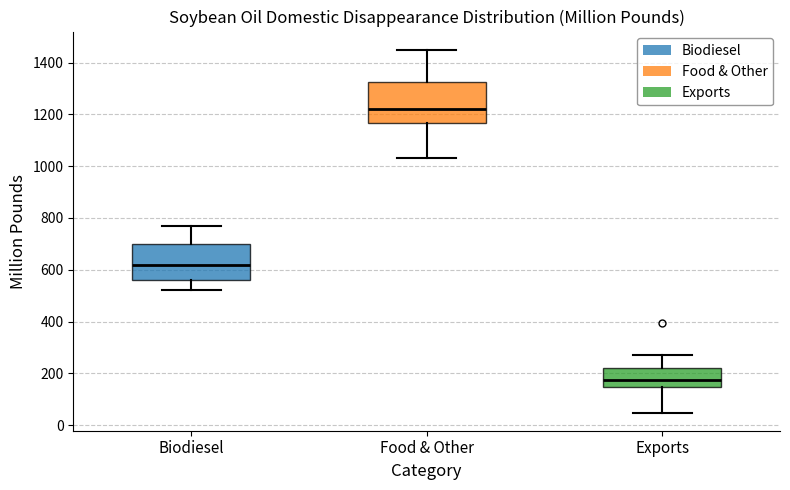

Which box's median line is the highest?

Food & Other